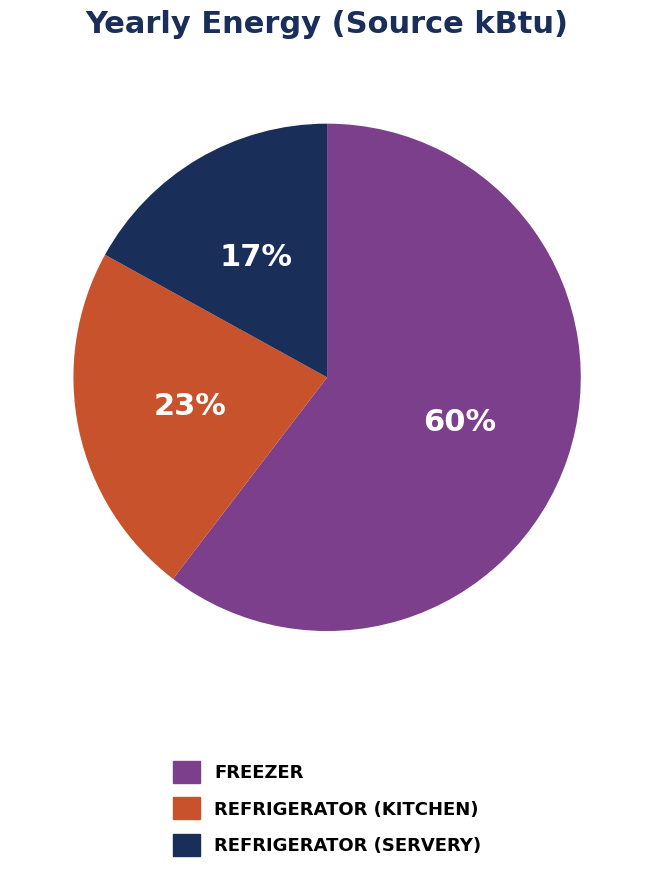

To the nearest percent, what is the difference between the largest and smallest slice percentages?

43%